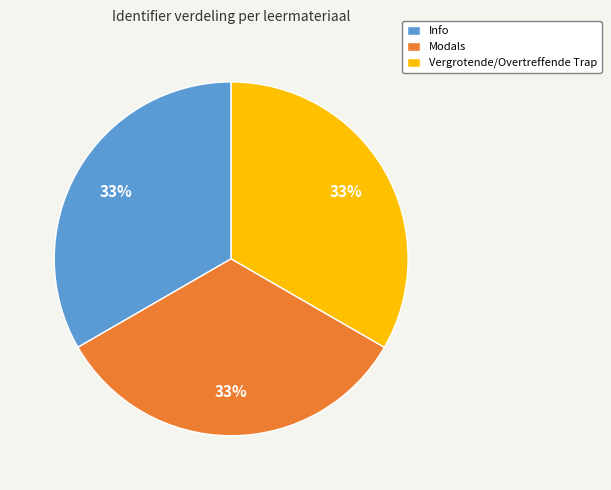

How many segments does this pie chart have?

3